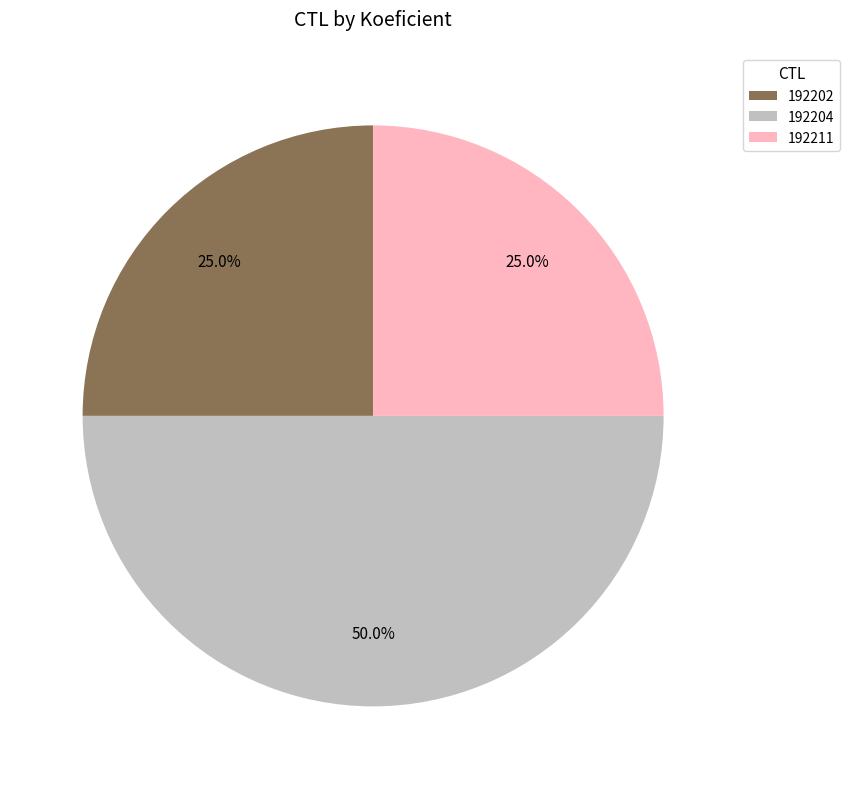

What percentage do 192202 and 192204 together represent?

75.0%